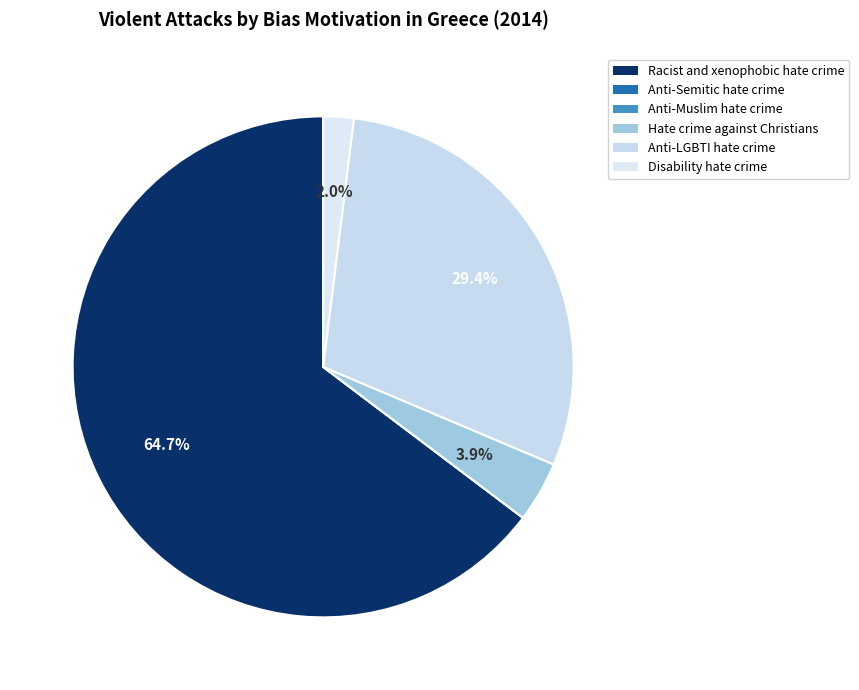

The Racist and xenophobic hate crime slice represents 65% of the pie. True or false?

True